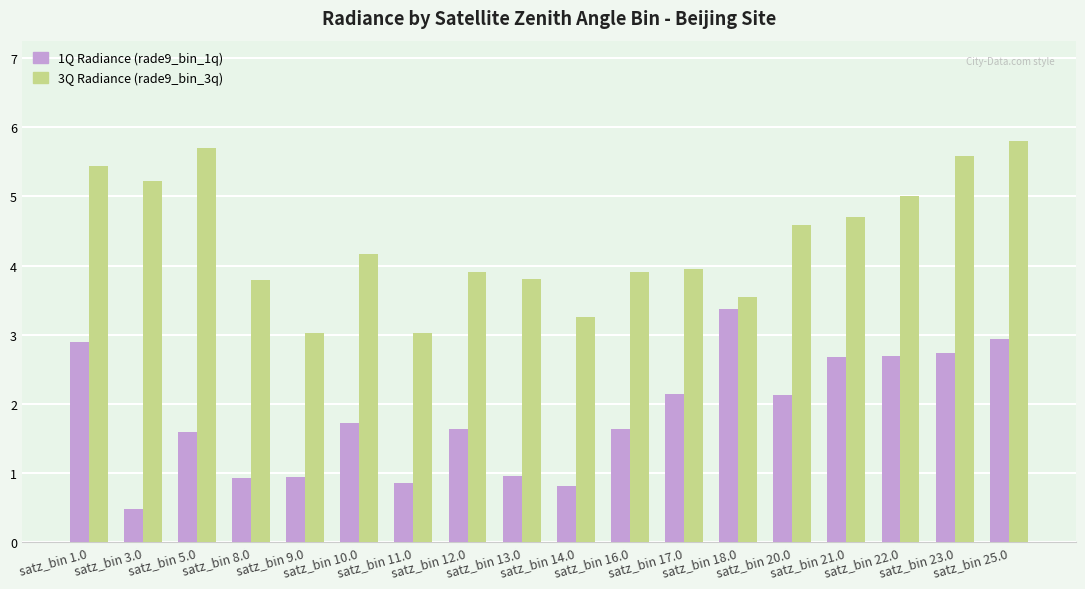

At which label does 1Q Radiance (rade9_bin_1q) reach its peak?

satz_bin 18.0